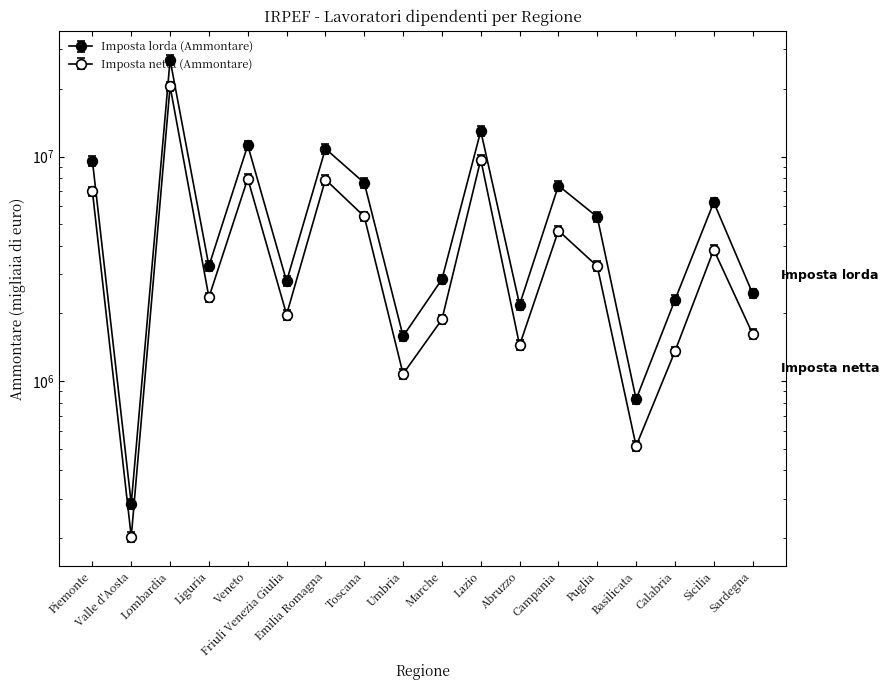

Reading right to left, list all the values displayed in this chart.

Imposta lorda (Ammontare): Sardegna=2456096	Sicilia=6253954	Calabria=2296187	Basilicata=829813	Puglia=5380738	Campania=7420753	Abruzzo=2188960	Lazio=12984537	Marche=2838929	Umbria=1583936	Toscana=7631296	Emilia Romagna=10835498	Friuli Venezia Giulia=2784168	Veneto=11220336	Liguria=3252366	Lombardia=26950595	Valle d'Aosta=284608	Piemonte=9570903
Imposta netta (Ammontare): Sardegna=1624146	Sicilia=3844343	Calabria=1356052	Basilicata=513659	Puglia=3246213	Campania=4677032	Abruzzo=1444464	Lazio=9692922	Marche=1881033	Umbria=1076491	Toscana=5408655	Emilia Romagna=7898812	Friuli Venezia Giulia=1978495	Veneto=7974443	Liguria=2361920	Lombardia=20538326	Valle d'Aosta=202555	Piemonte=6987448